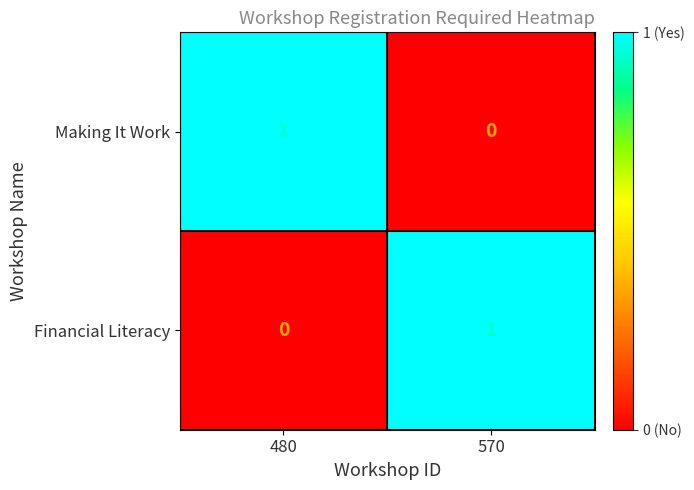

At which label does Making It Work reach its minimum?

570